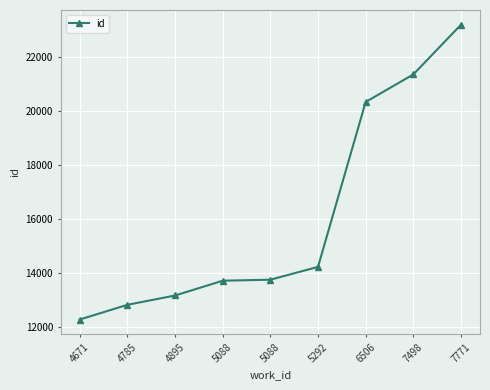

How many categories are shown in the chart?

9